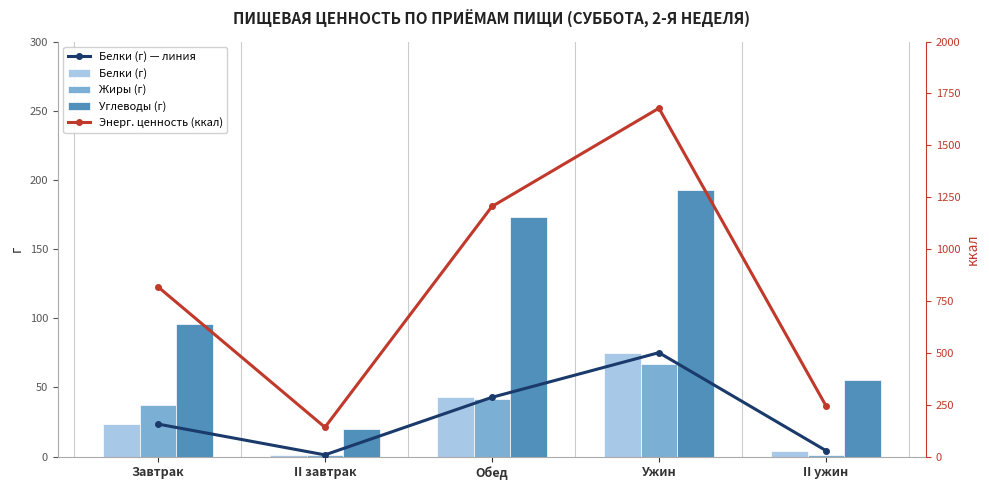

What is the sum of all Белки (г) — линия values?

146.9